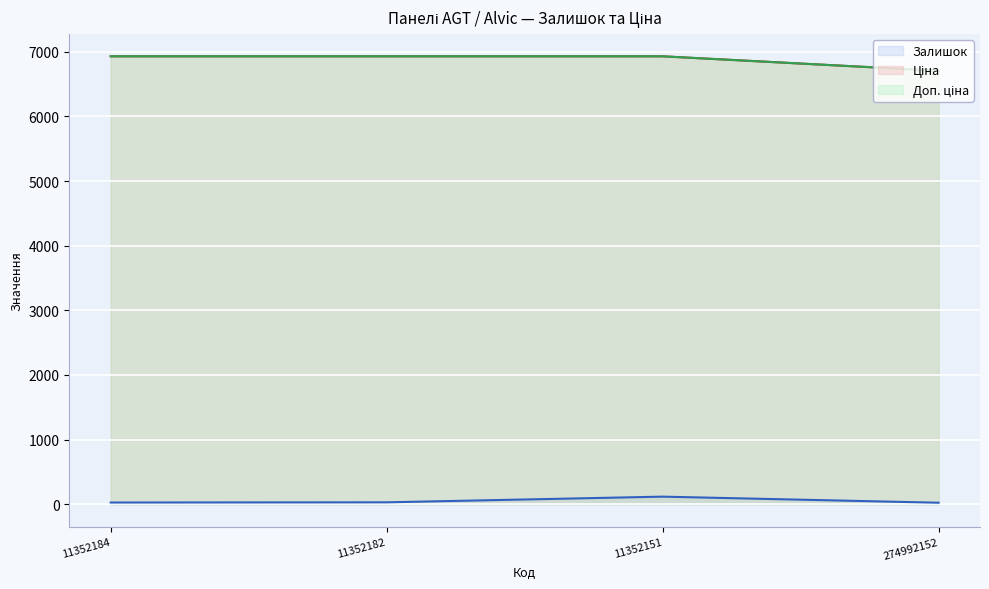

Count the number of data series in this chart.

3